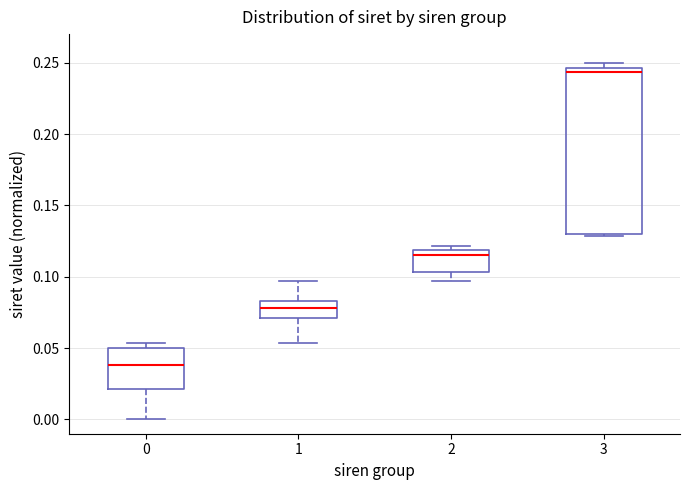

Where is the upper edge of the box at x = 0 on the y-axis? The values are not printed on the chart, so give them approximately, as read against the axis.

0.050